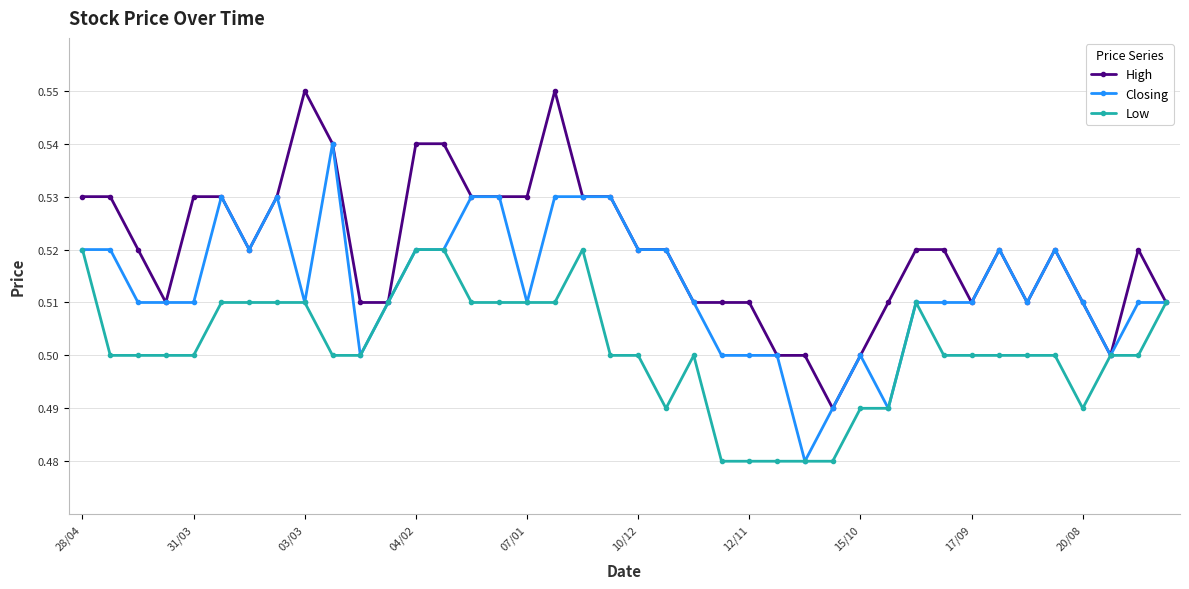

Rank the series by their maximum value, from highest to lowest.

High, Closing, Low